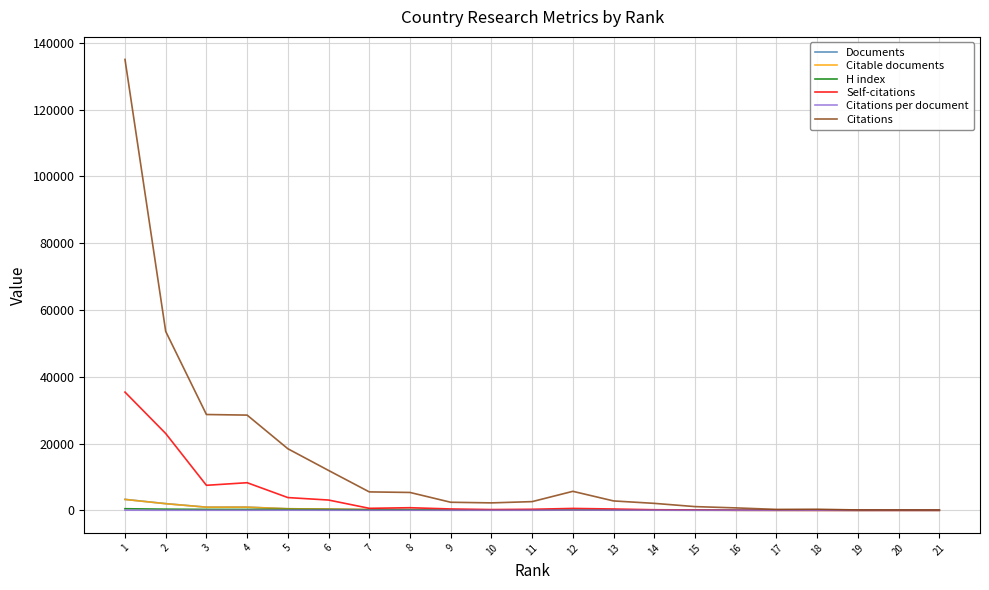

What is the approximate value of H index at 19?

35.0